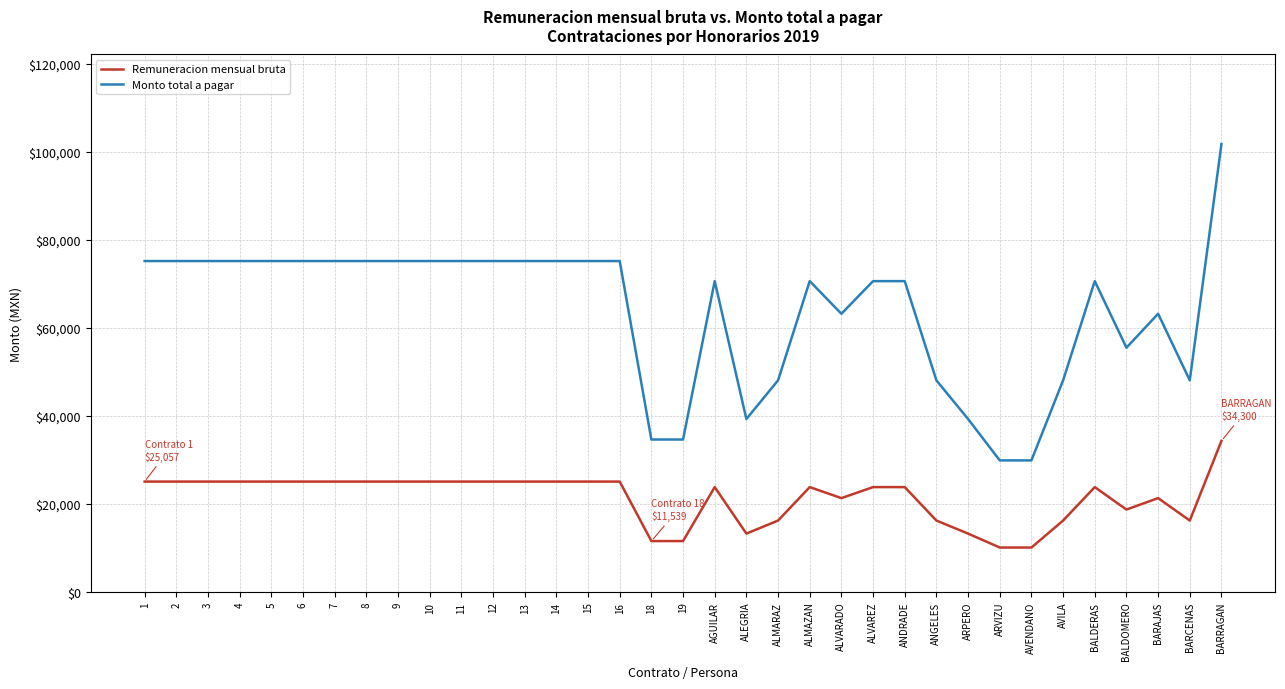

Which series changed the most between 11 and BALDOMERO?

Monto total a pagar